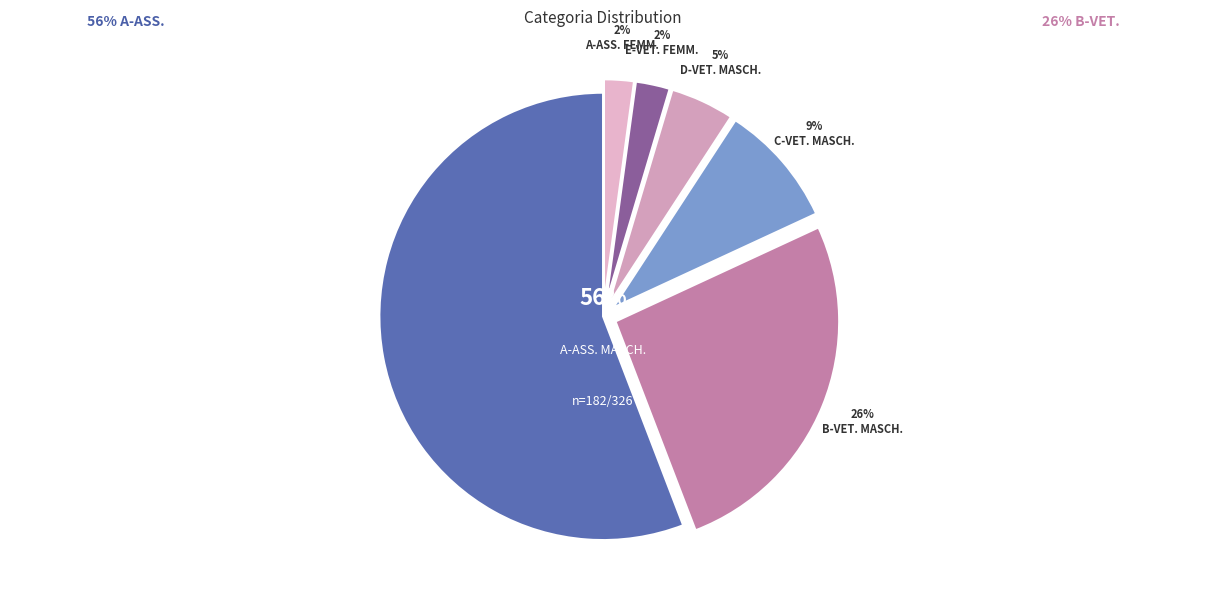

Count the number of slices in the pie.

6